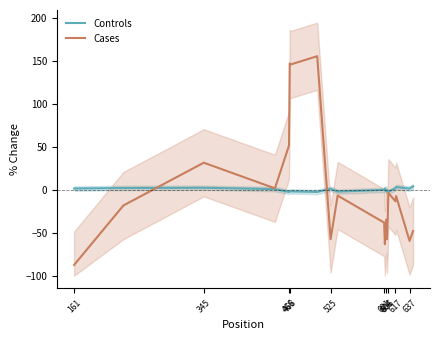

What is the value of the Cases point at the 15th from the left?

-36.1